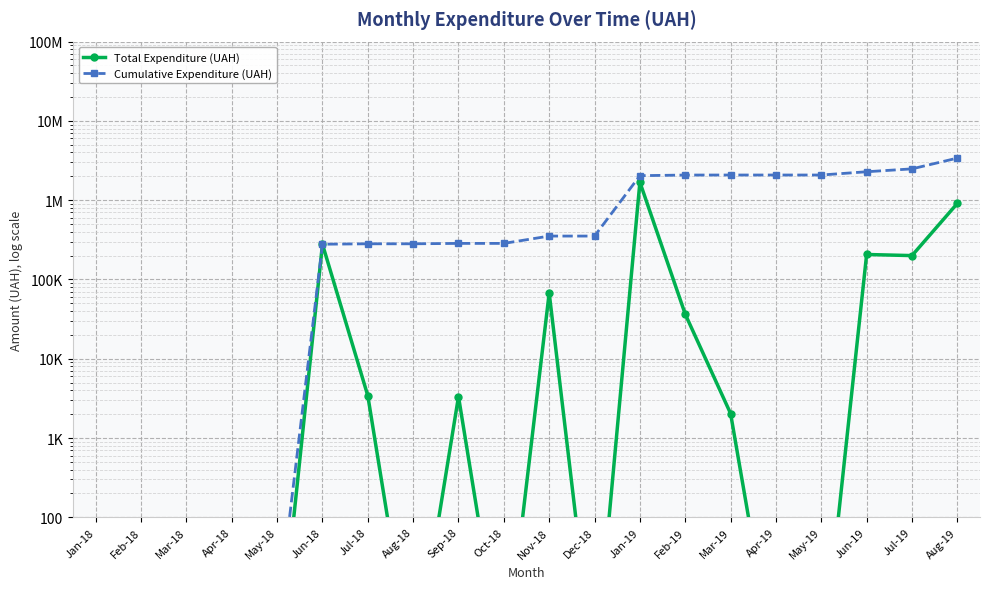

At how many categories does at least one series exceed 911834?

8